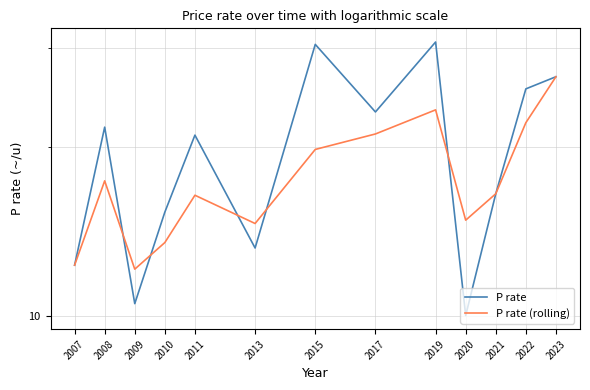

After their last crossing, which series has the higher values: P rate or P rate (rolling)?

P rate (rolling)